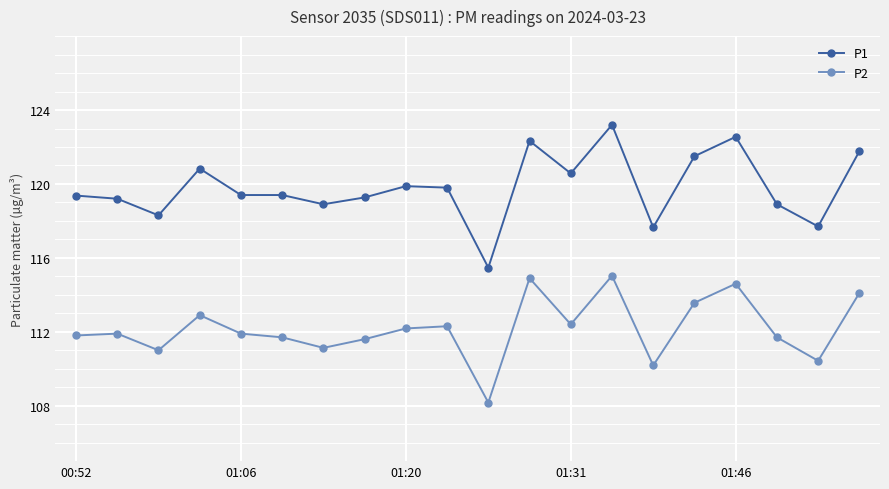

Which series has the widest spread of values?

P1